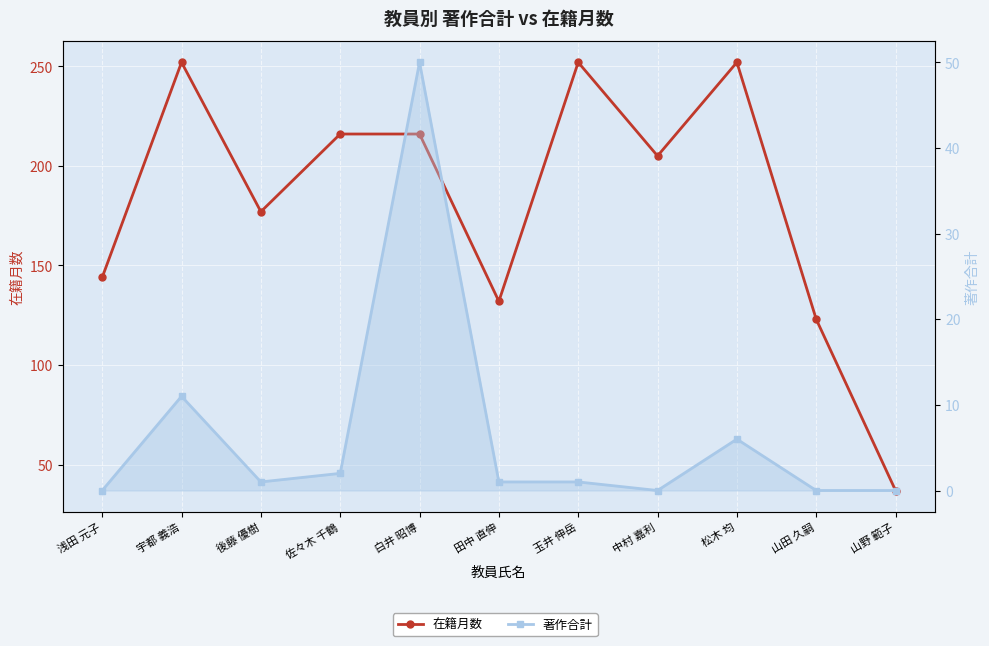

Reading left to right, list all the values displayed in this chart.

在籍月数: 浅田 元子=144	宇都 義浩=252	後藤 優樹=177	佐々木 千鶴=216	白井 昭博=216	田中 直伸=132	玉井 伸岳=252	中村 嘉利=205	松木 均=252	山田 久嗣=123	山野 範子=37
著作合計: 浅田 元子=0	宇都 義浩=11	後藤 優樹=1	佐々木 千鶴=2	白井 昭博=50	田中 直伸=1	玉井 伸岳=1	中村 嘉利=0	松木 均=6	山田 久嗣=0	山野 範子=0